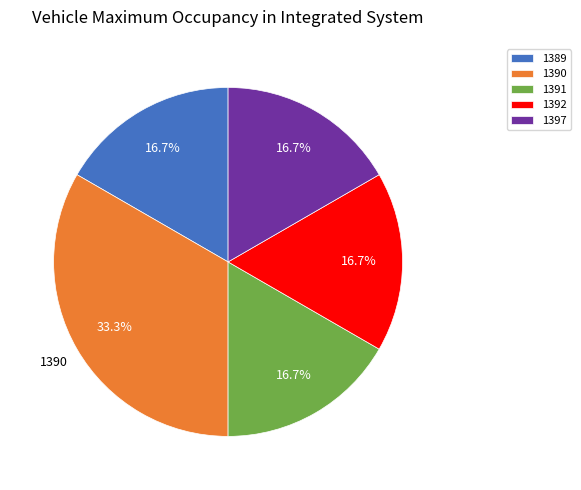

How many slices are in this pie chart?

5